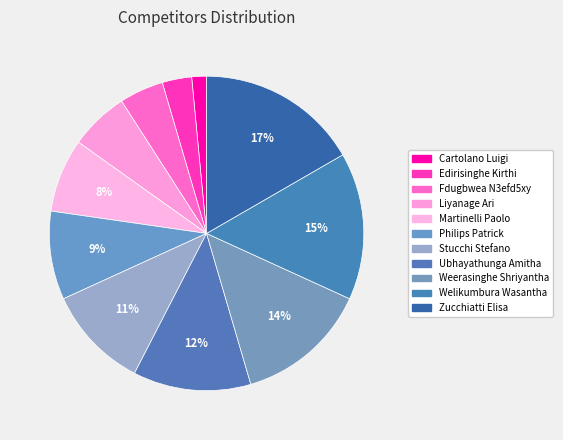

Which slice is the largest?

Zucchiatti Elisa